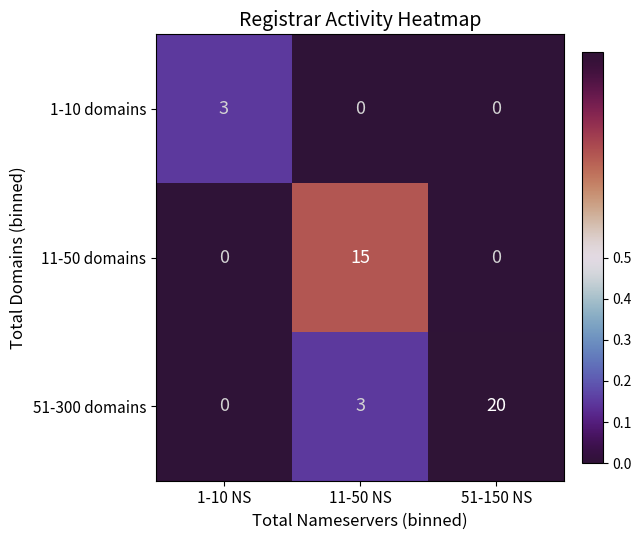

Reading left to right, list all the values displayed in this chart.

1-10 domains: 1-10 NS=3	11-50 NS=0	51-150 NS=0
11-50 domains: 1-10 NS=0	11-50 NS=15	51-150 NS=0
51-300 domains: 1-10 NS=0	11-50 NS=3	51-150 NS=20